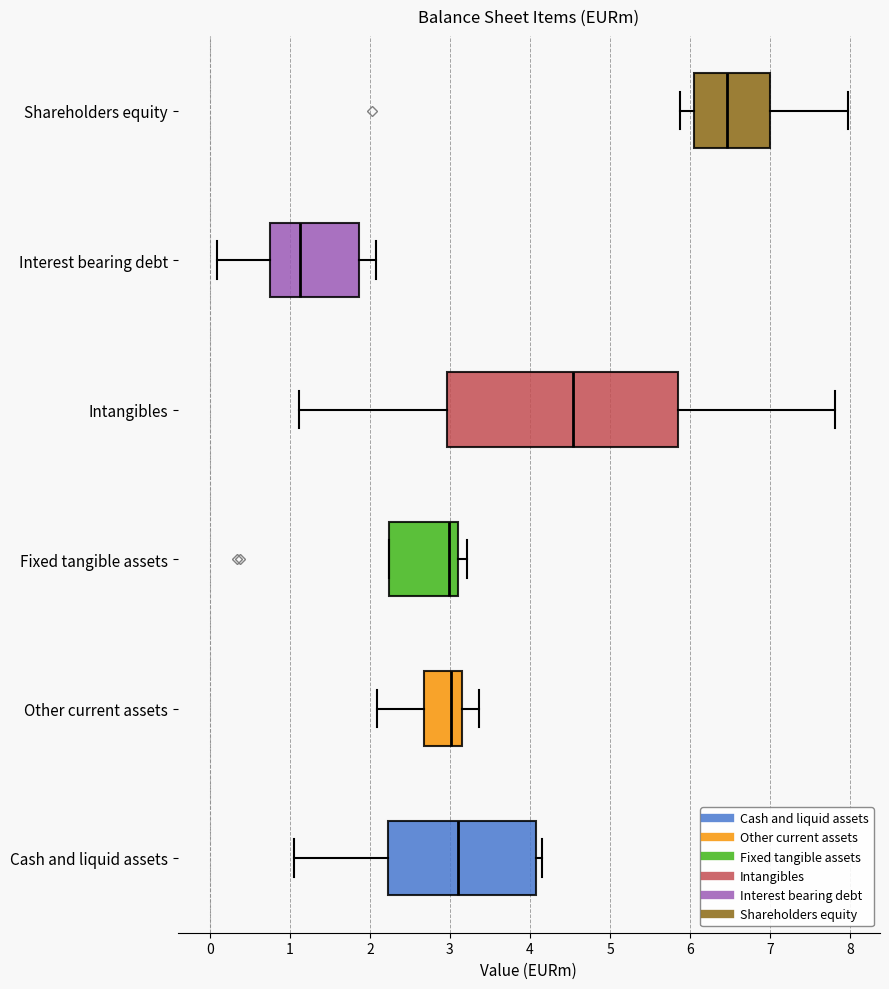

Which box has the furthest to the left median line?

Interest bearing debt